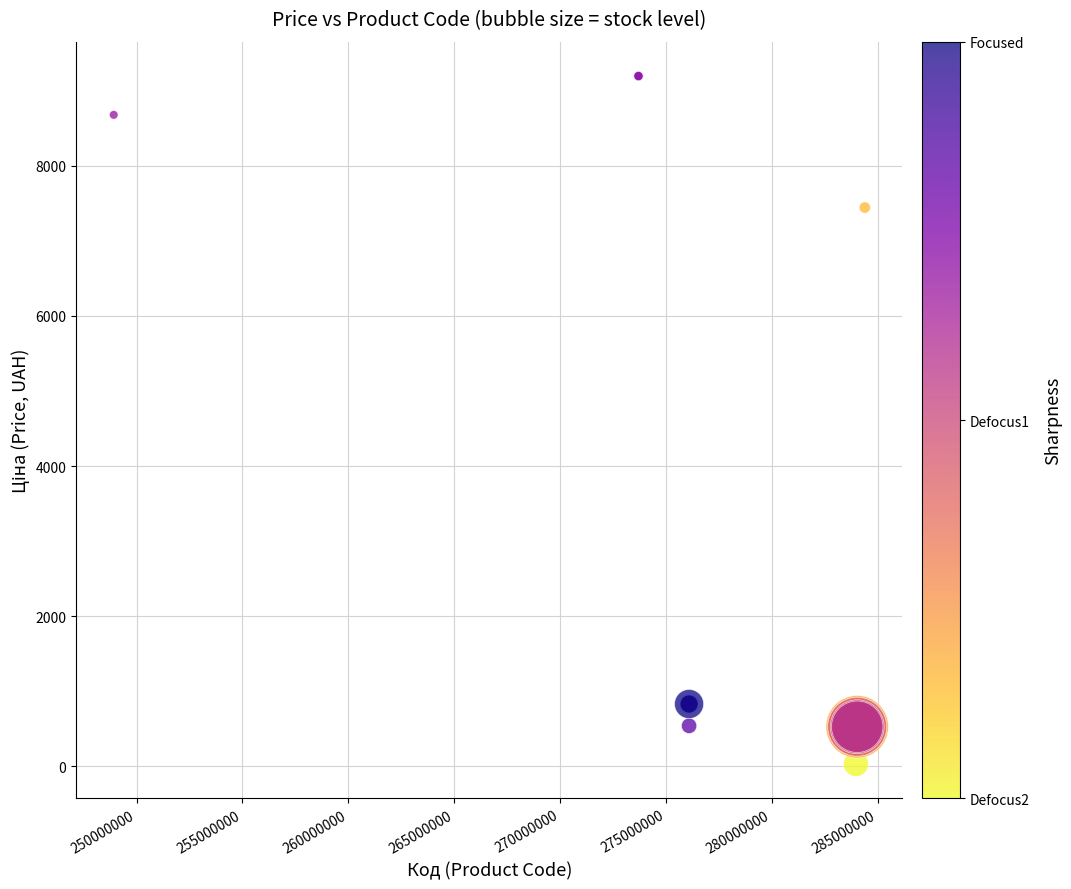

What Y value in the scatter plot is closest to 4614?

7444.6